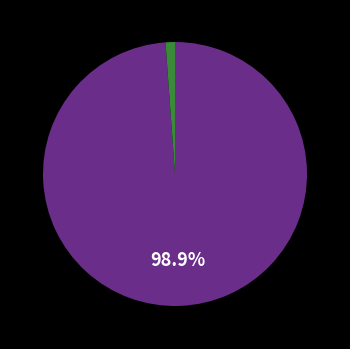

Does any single category account for the majority?

Yes